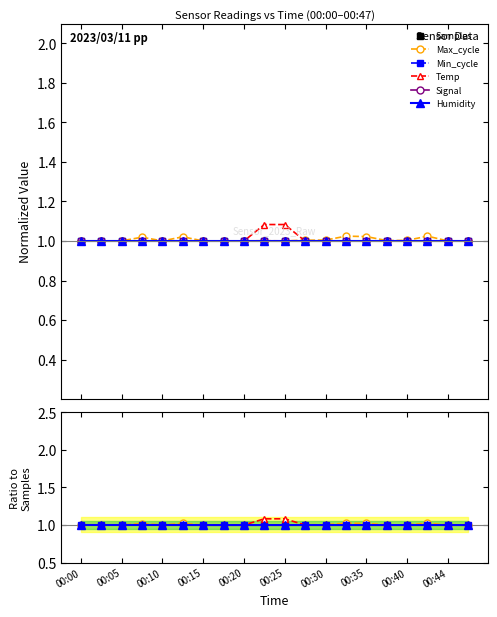

Which category has the lowest value in the Temp series?

00:35